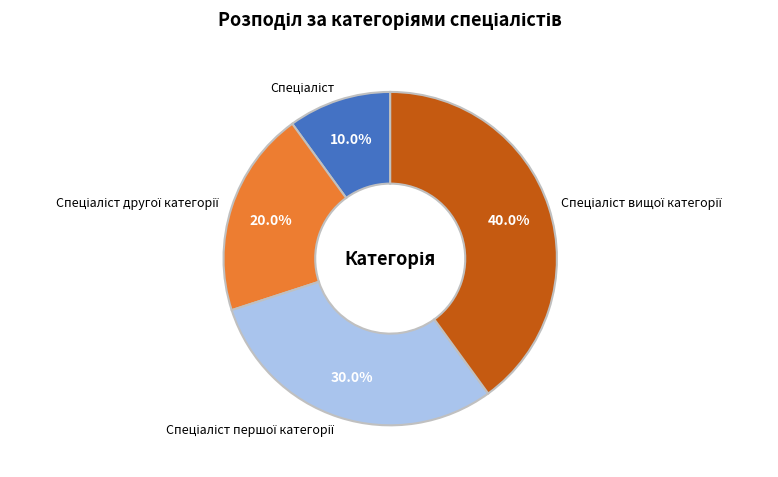

Is there a majority slice in this chart?

No